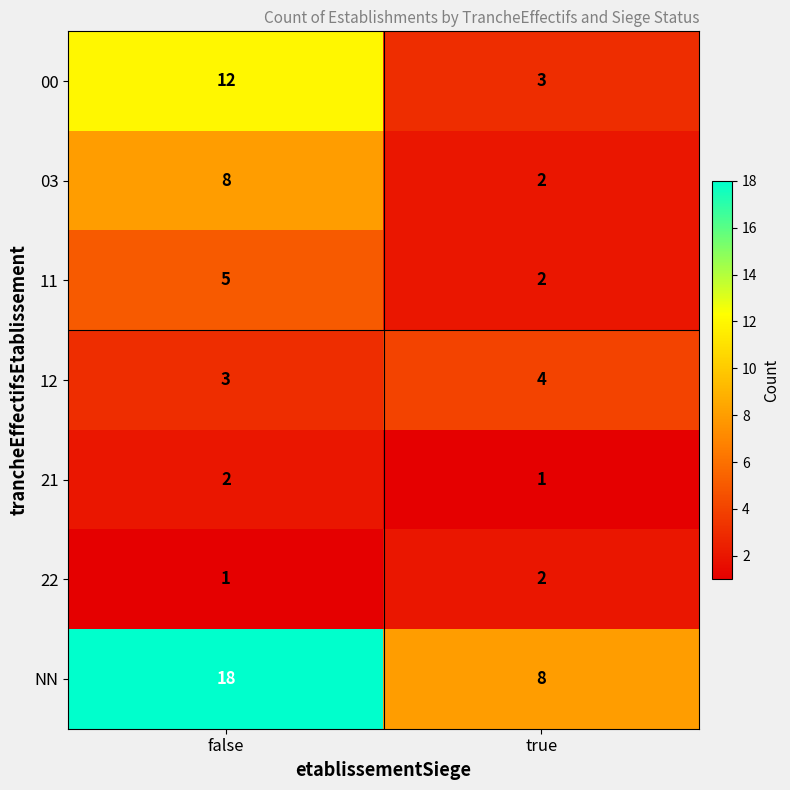

At false, list the series in order from smallest to largest.

22, 21, 12, 11, 03, 00, NN